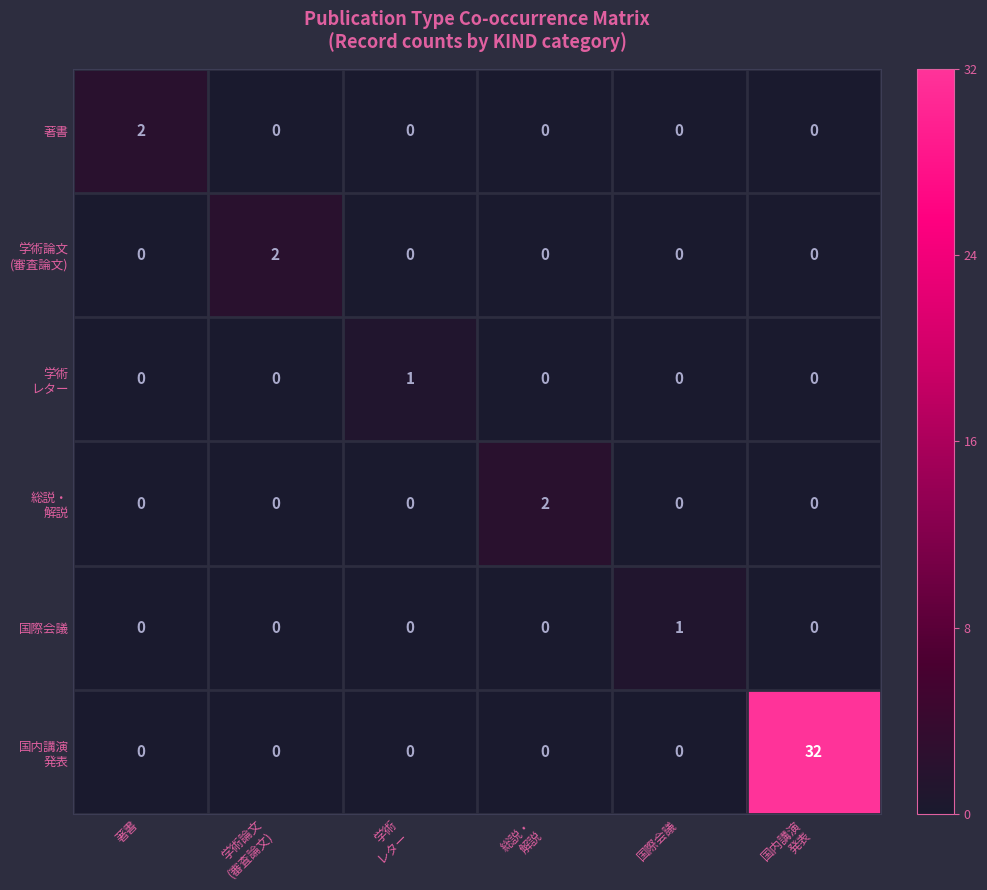

The 著書 series shows 0 at 国際会議. True or false?

True